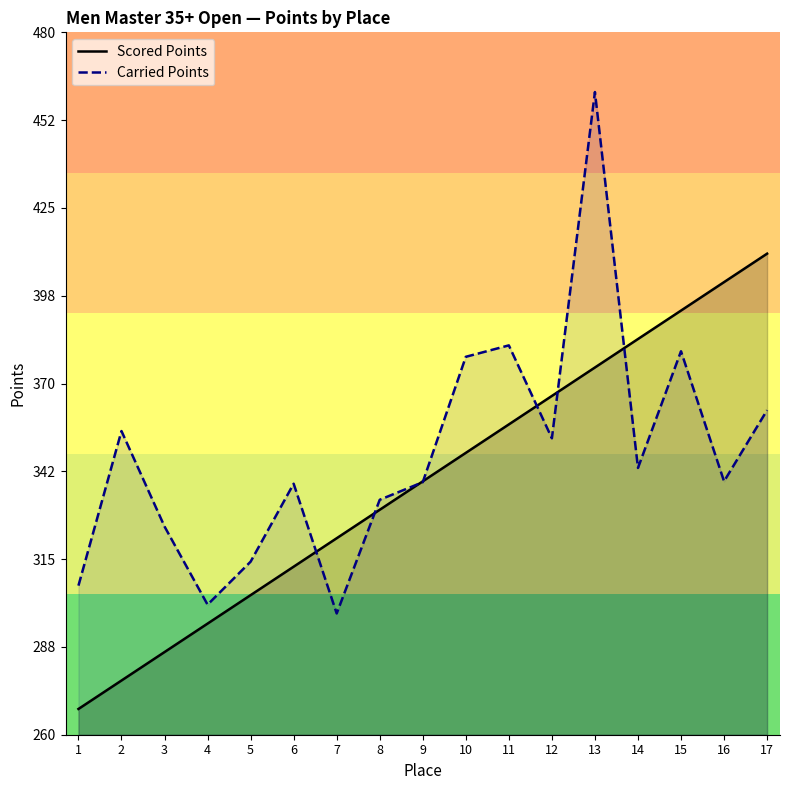

Which label corresponds to the largest value in the chart?

13